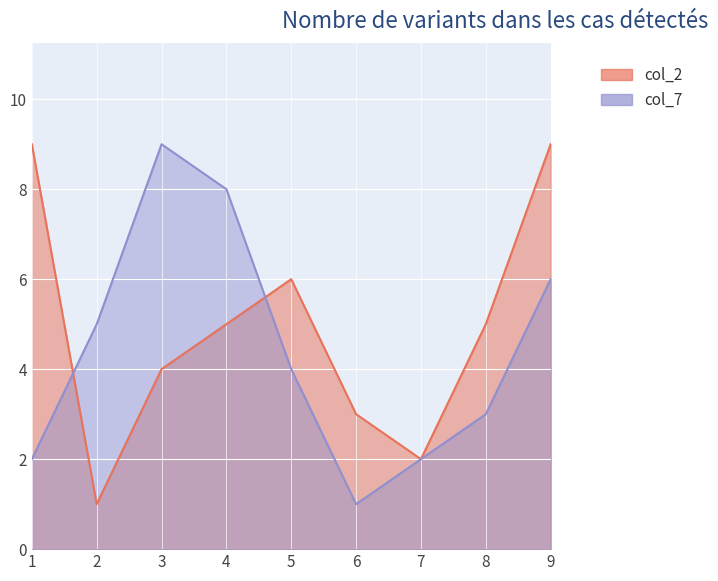

What are all the series names shown in the legend?

col_2, col_7